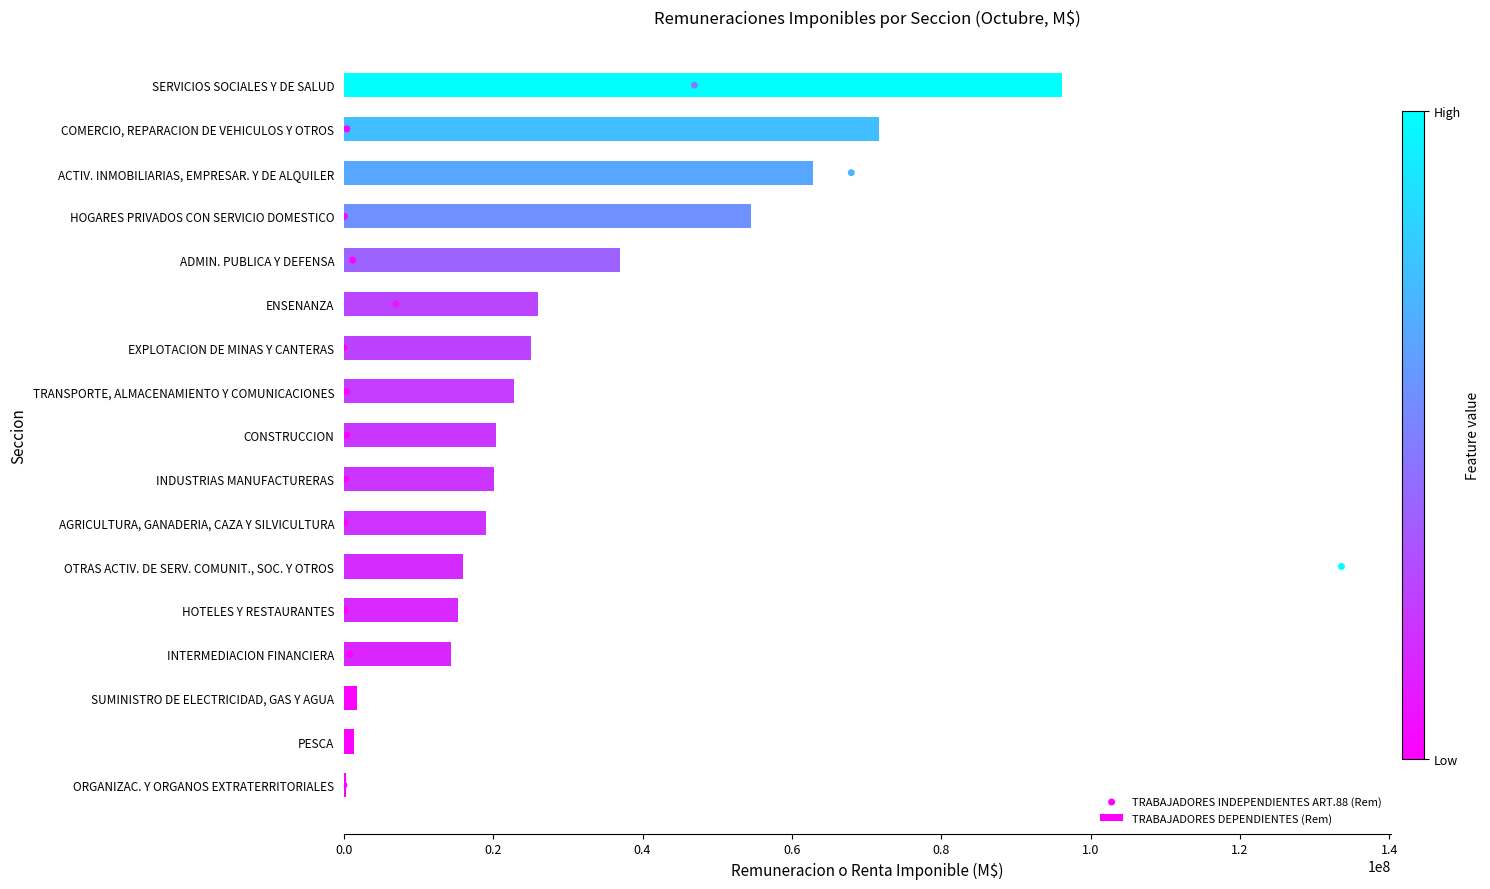

What are all the series names shown in the legend?

TRABAJADORES DEPENDIENTES (Rem), TRABAJADORES INDEPENDIENTES ART.88 (Rem)